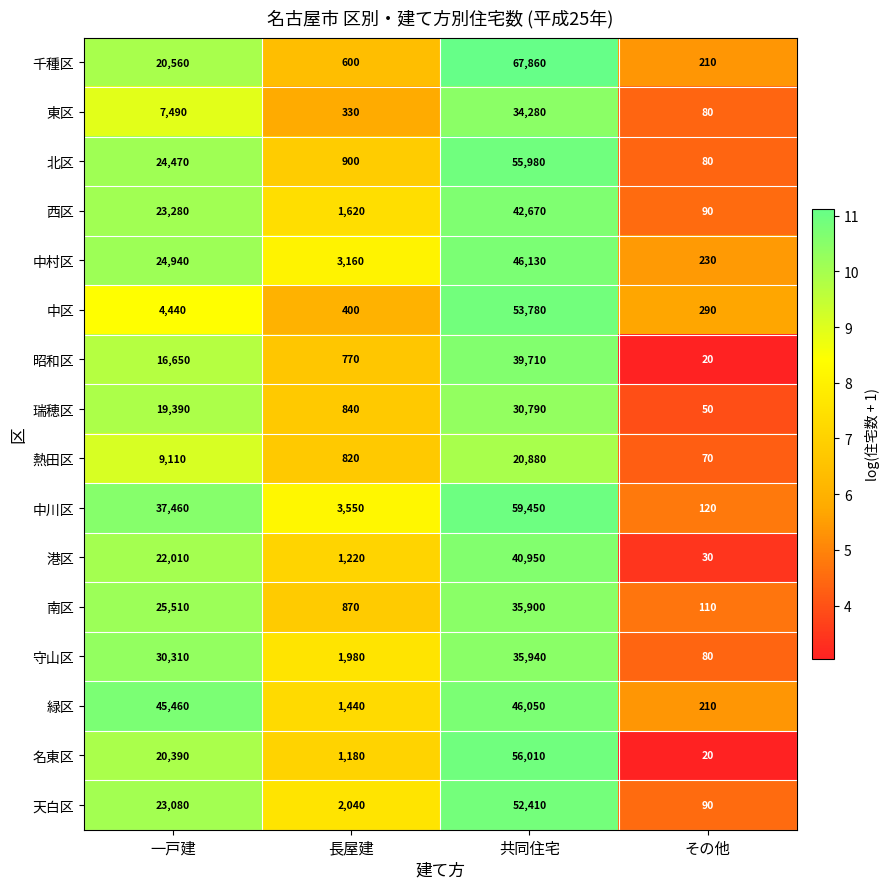

What is the total value across all series at 一戸建?

354550